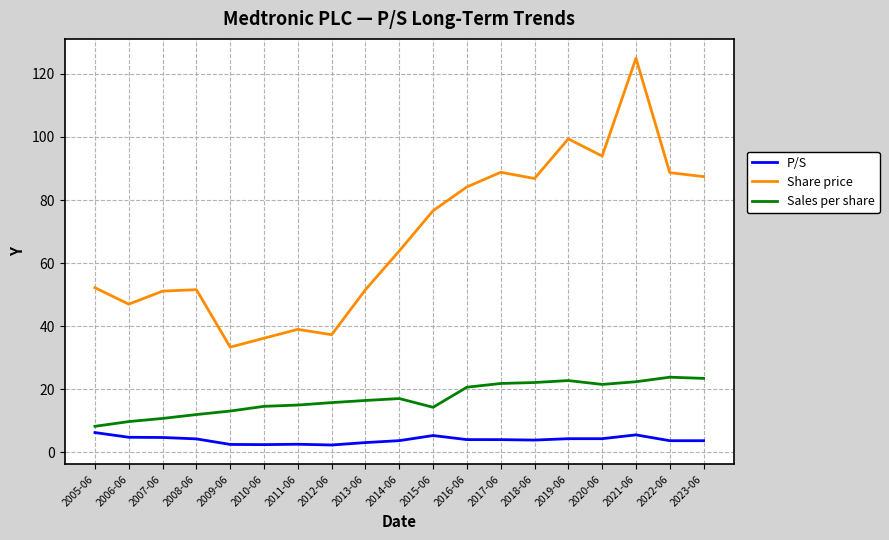

At which category is the sum across all series the highest?

2021-06